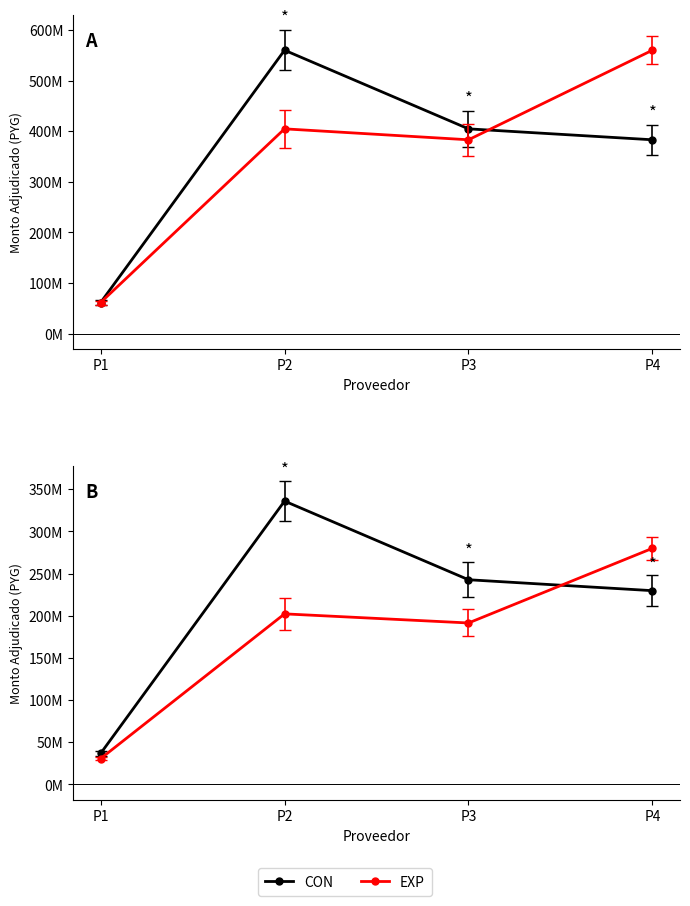

What is the difference between the EXP values at P2 and P4?

77699990